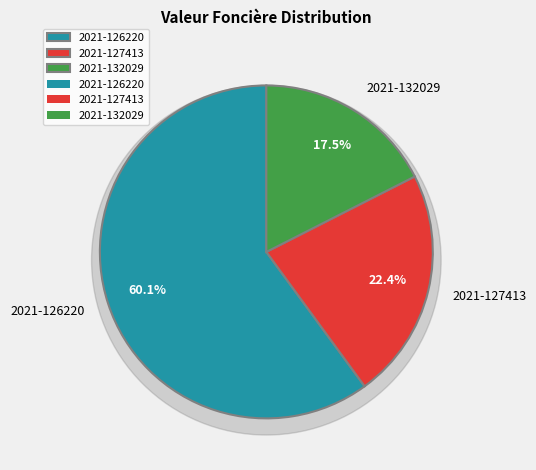

To the nearest percent, what is the difference between the 2021-127413 and 2021-132029 slice percentages?

5%